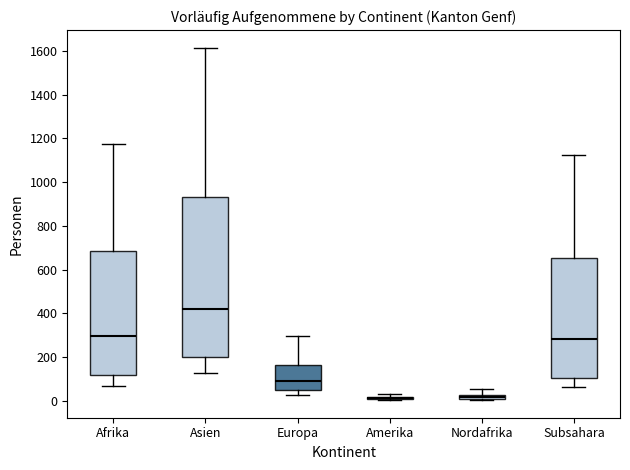

Where is the upper edge of the box for Subsahara on the y-axis? The values are not printed on the chart, so give them approximately, as read against the axis.

660